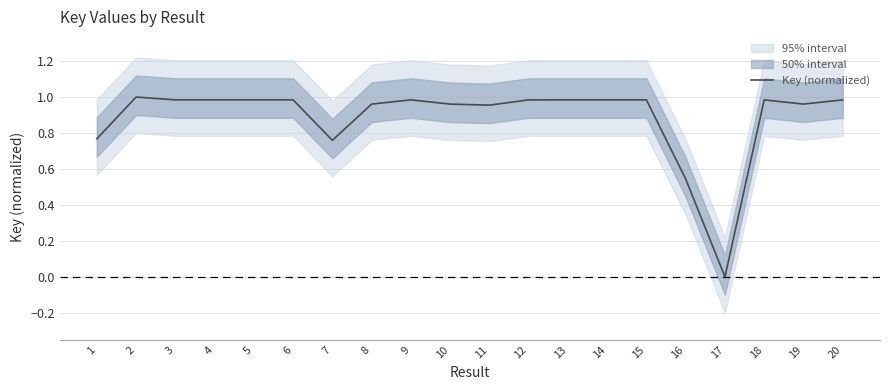

Is it true that the value at 3 is 1.0?

True